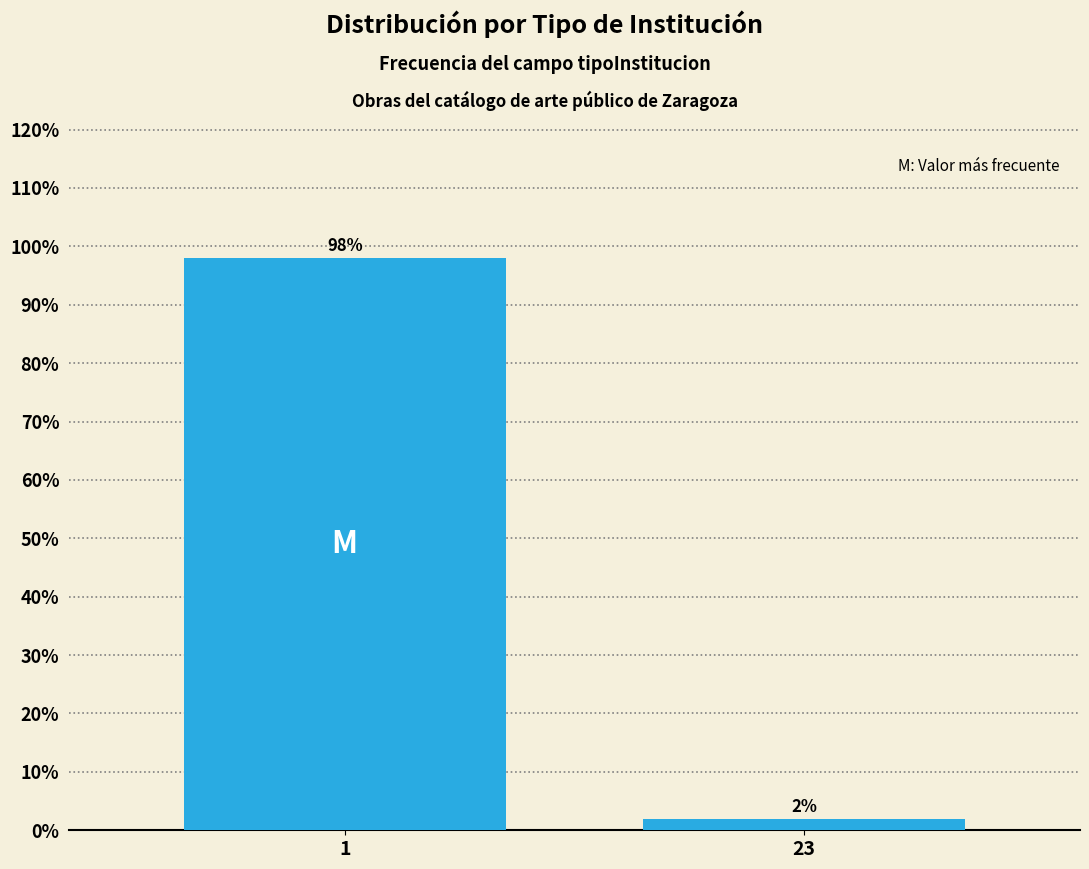

Reading left to right, transcribe all the data shown in this chart.

1=98	23=2